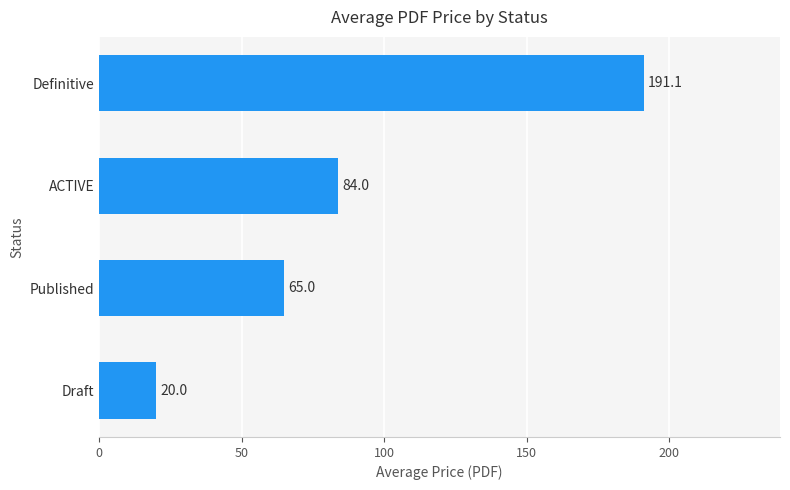

Which category has the lowest value across all series?

Draft